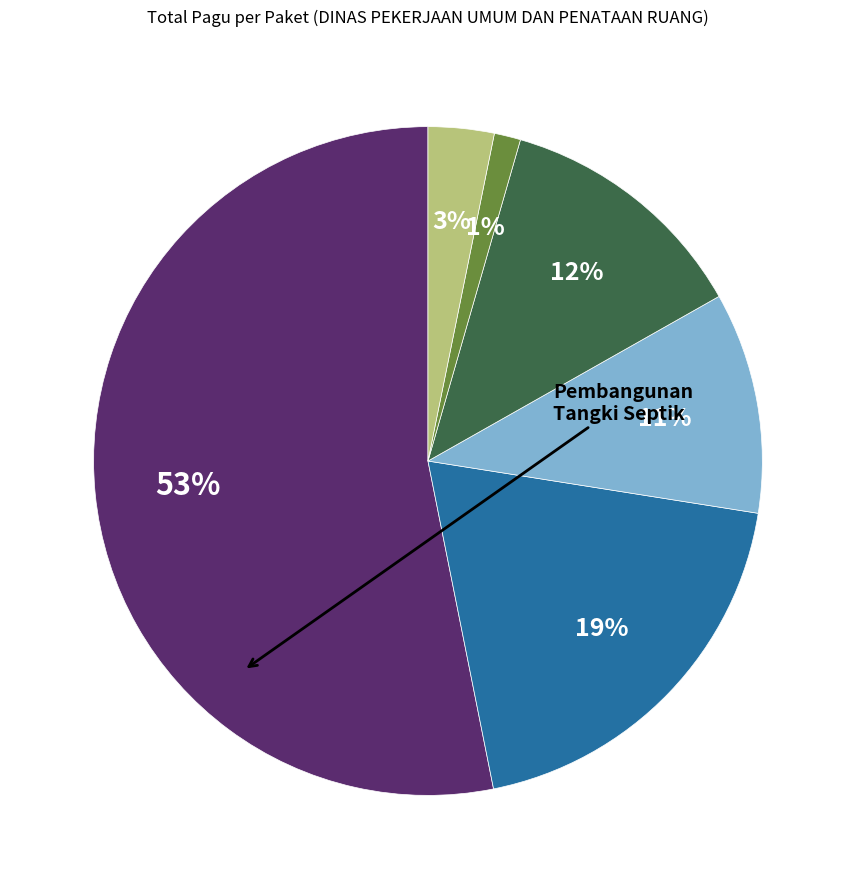

To the nearest percent, what is the average slice percentage?

17%